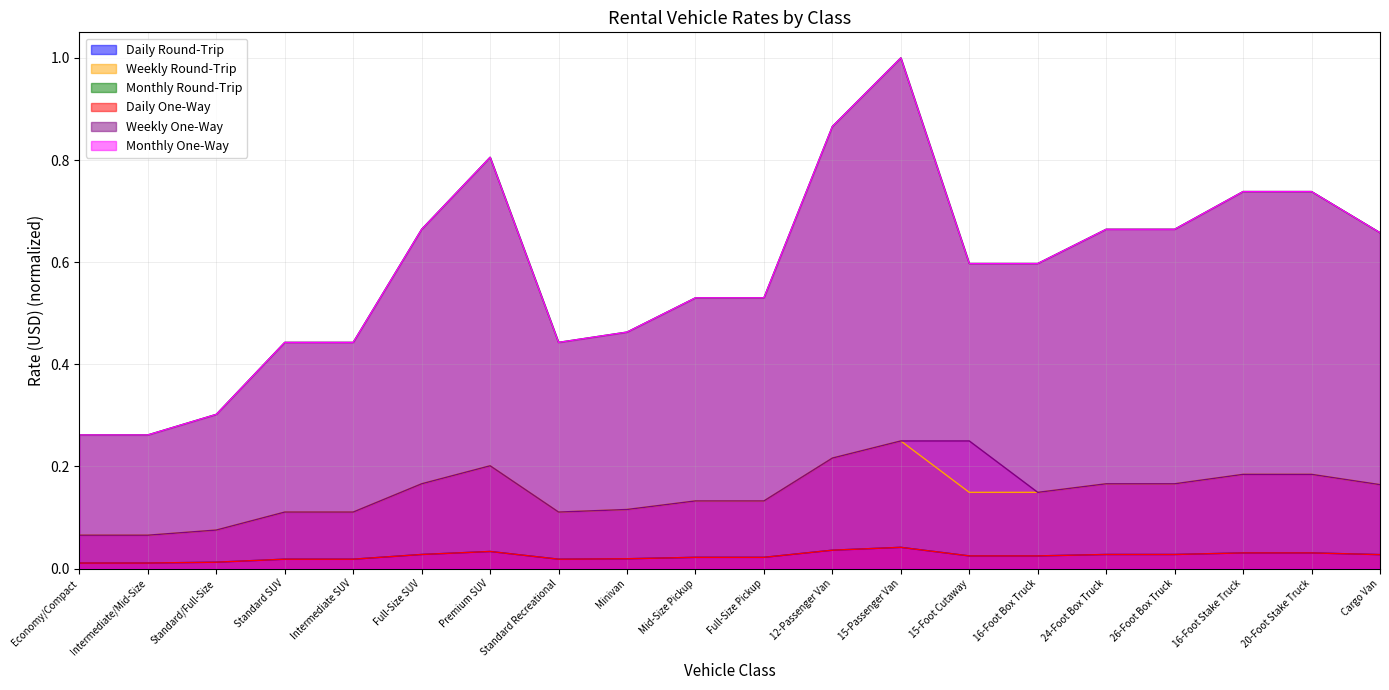

At how many categories does at least one series exceed 0?

20